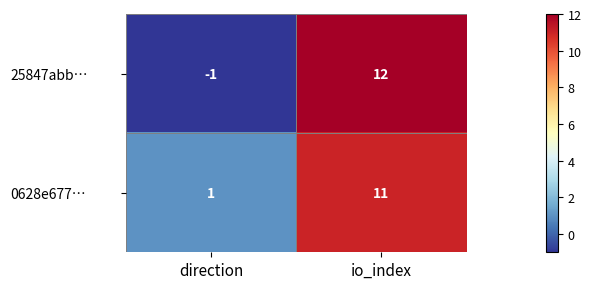

Reading left to right, what are all the values shown in this chart?

25847abb…: direction=-1	io_index=12
0628e677…: direction=1	io_index=11